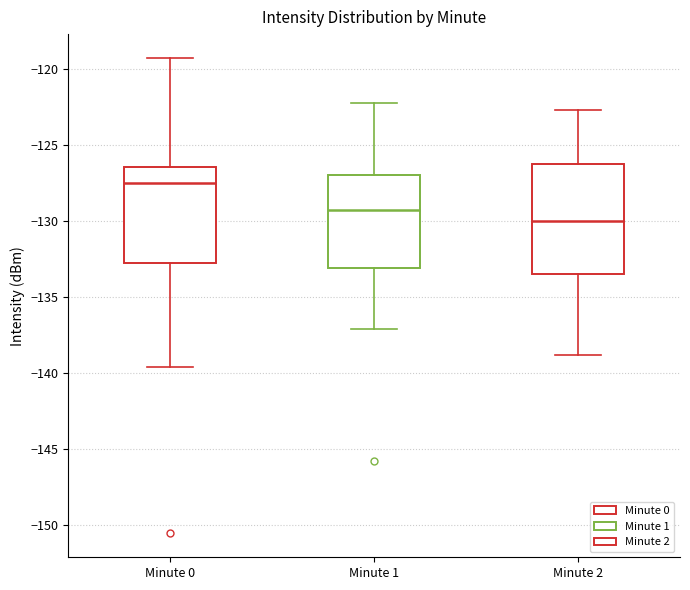

Which box has the highest median line?

Minute 0